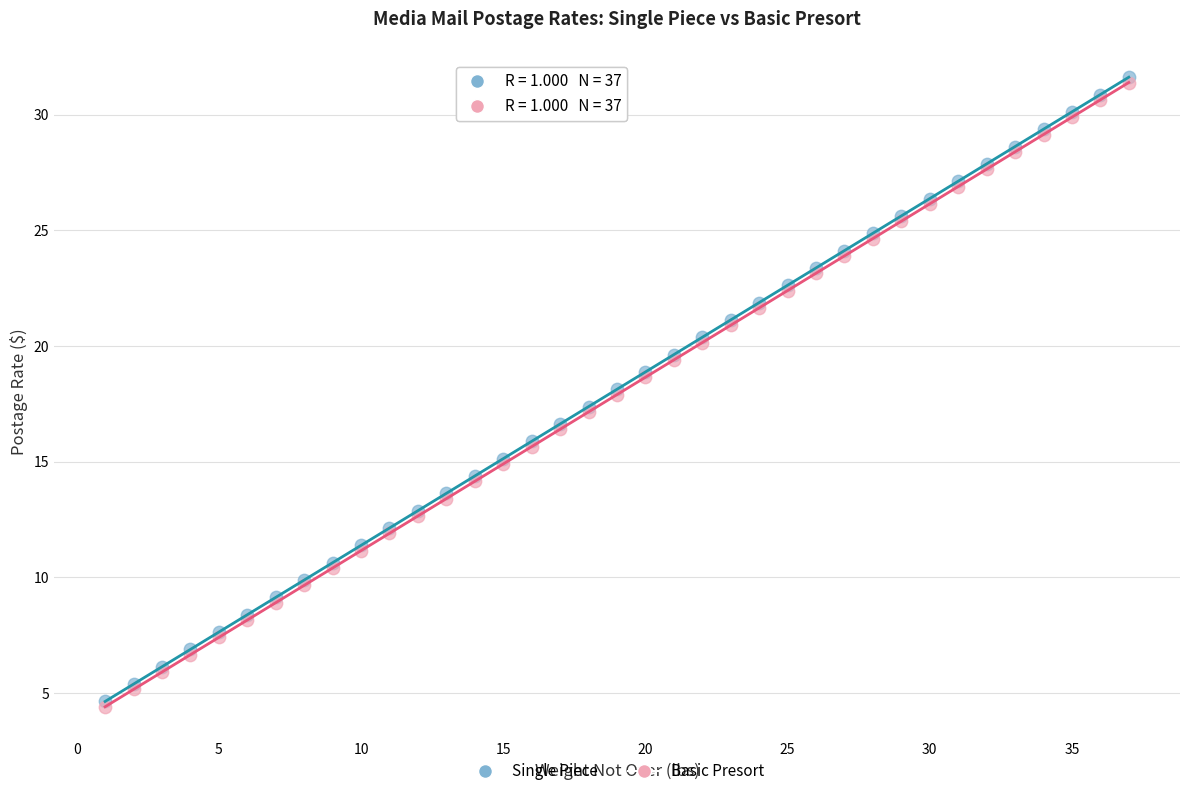

What are all the series names shown in the legend?

Single Piece, Basic Presort